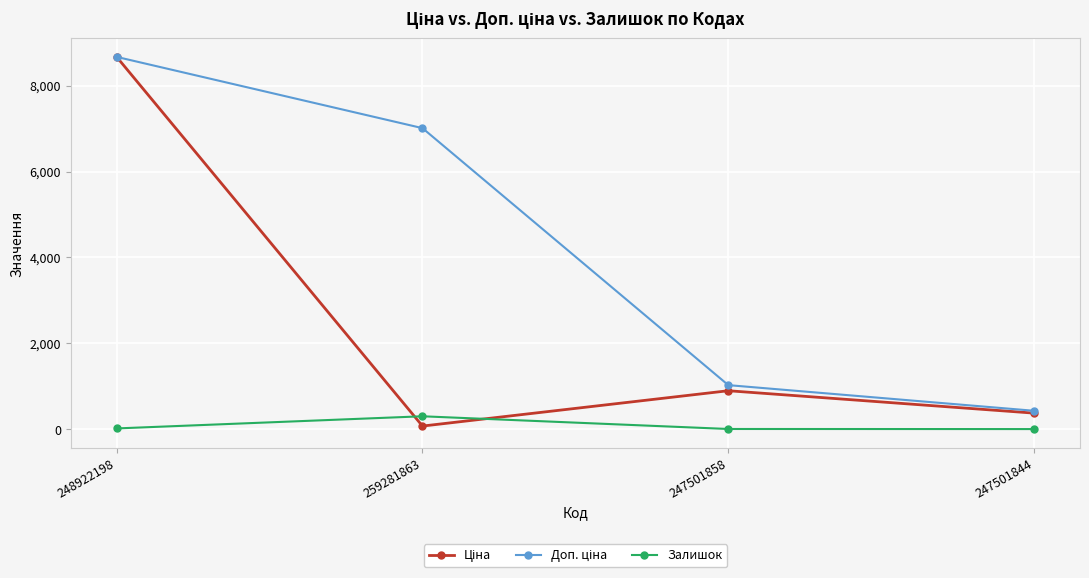

What is the maximum value shown in the chart?

8669.7